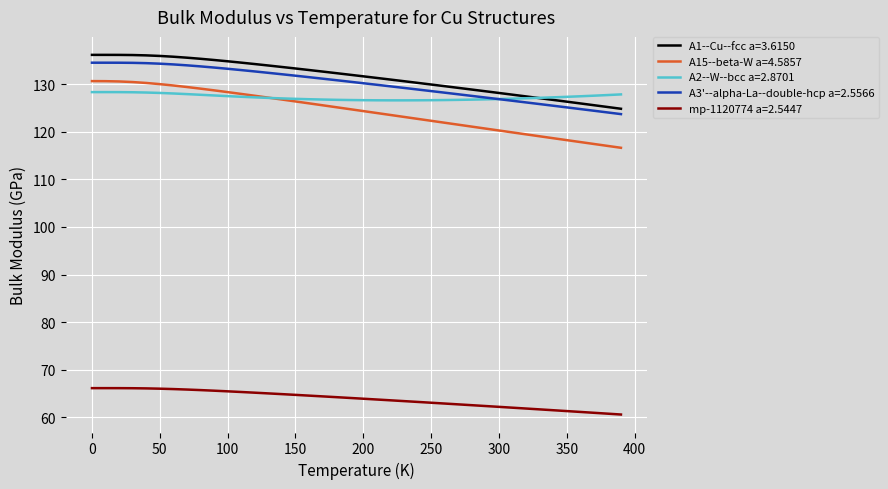

What is the average value of the A3'--alpha-La--double-hcp a=2.5566 series?

130.0